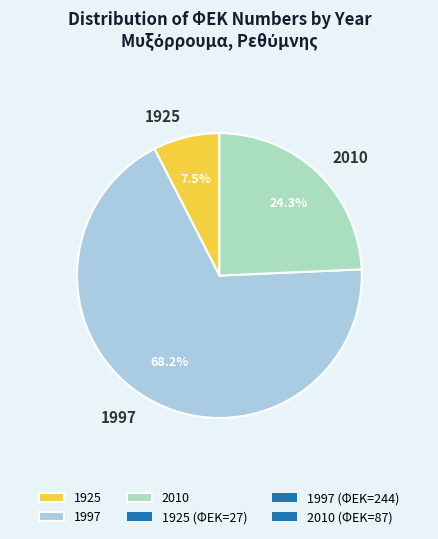

Which slice is the largest?

1997